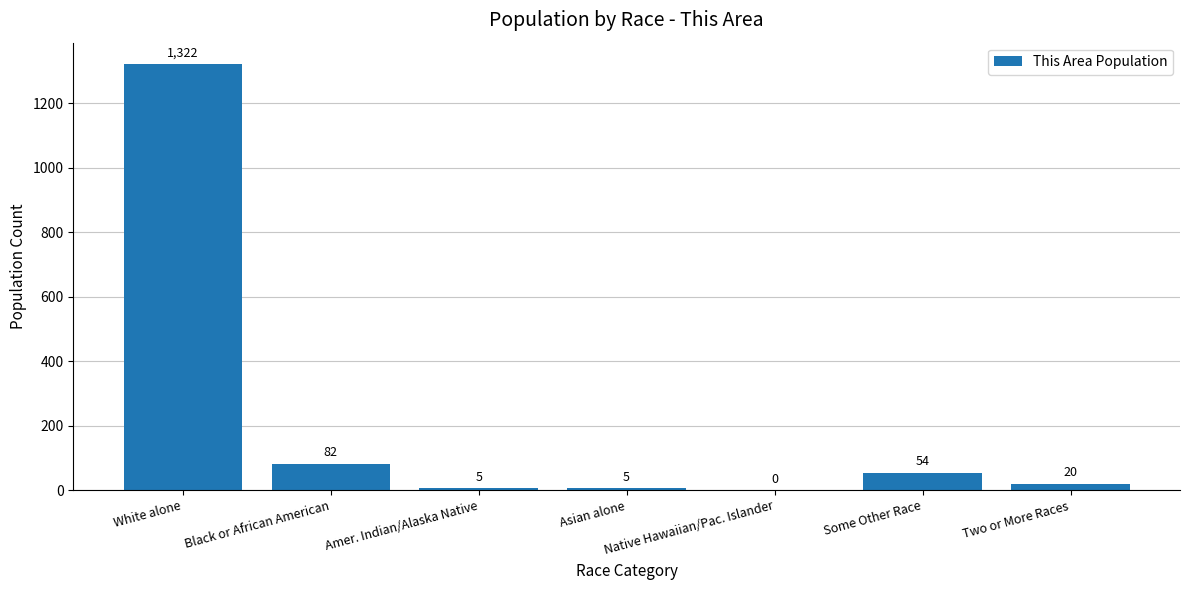

What is the change in value from Amer. Indian/Alaska Native to Two or More Races?

+15